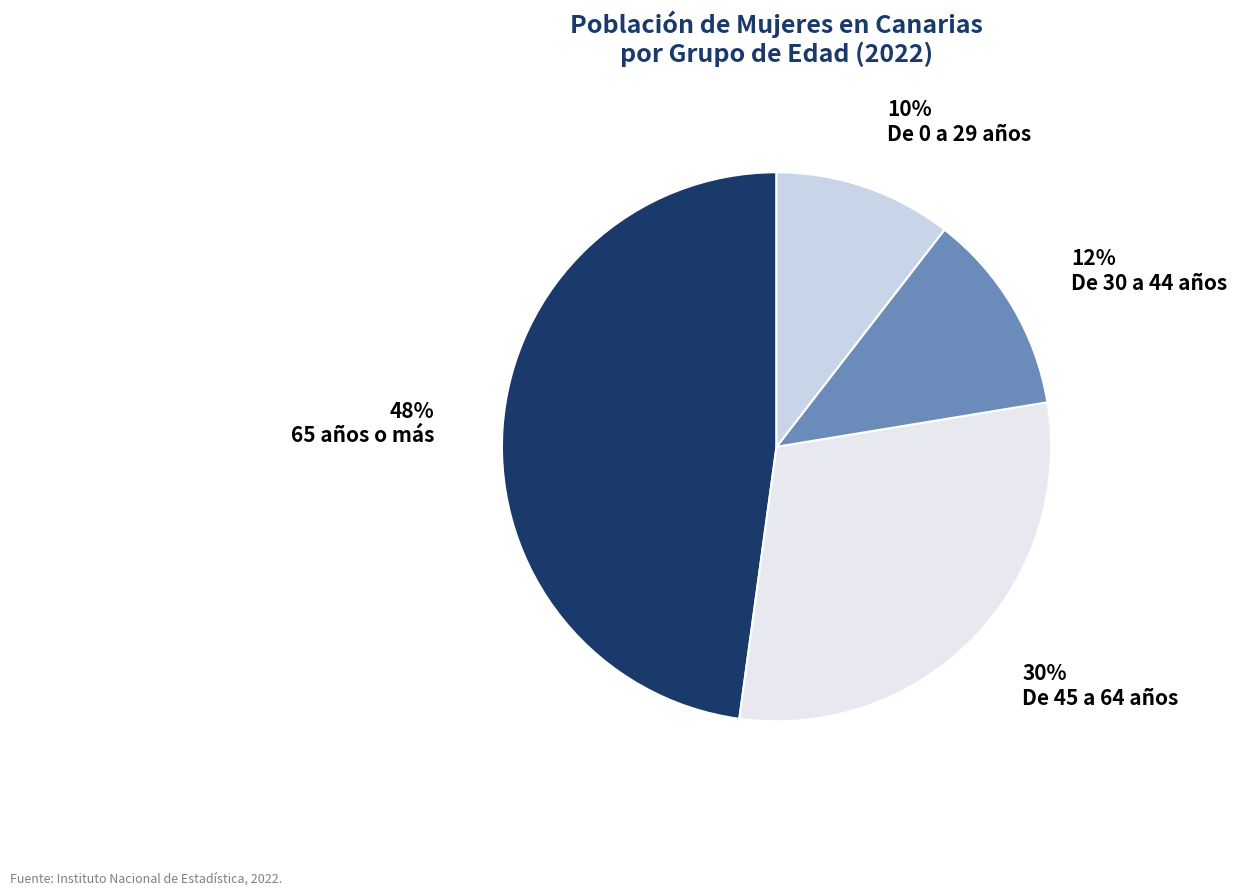

How many slices are in this pie chart?

4